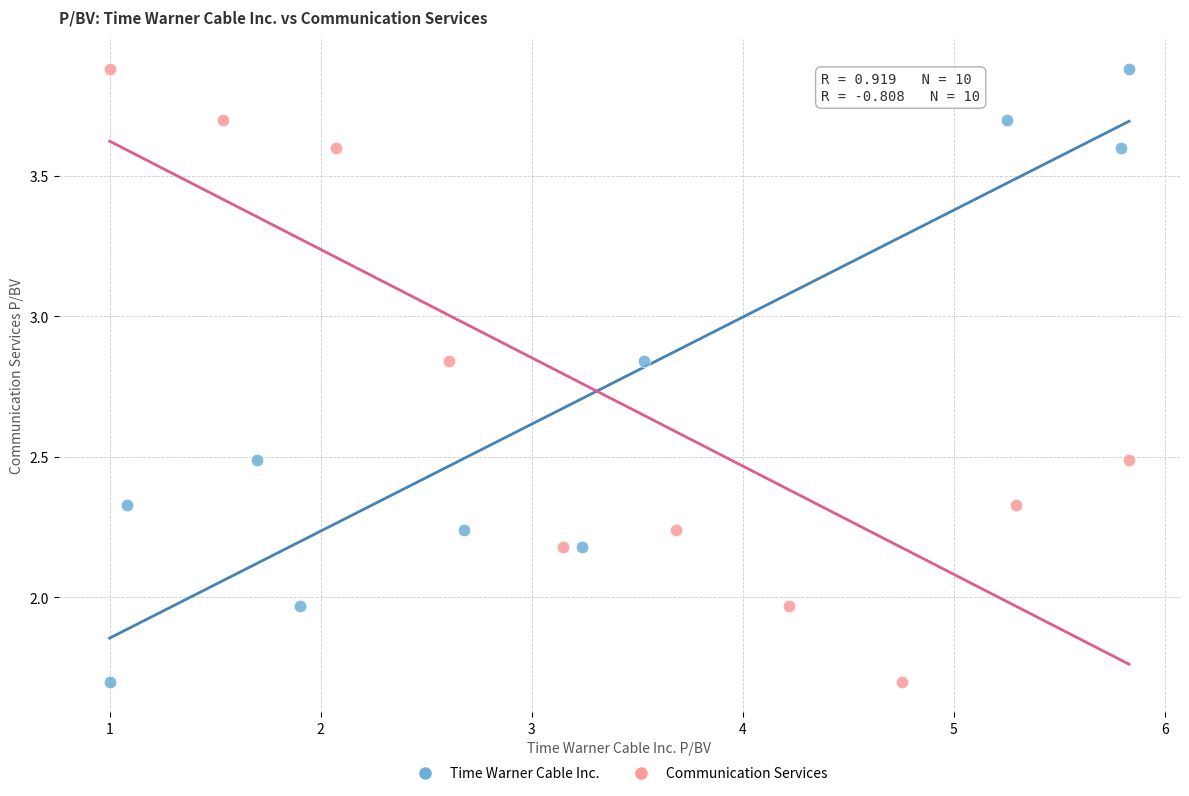

What are all the series names shown in the legend?

Time Warner Cable Inc., Communication Services